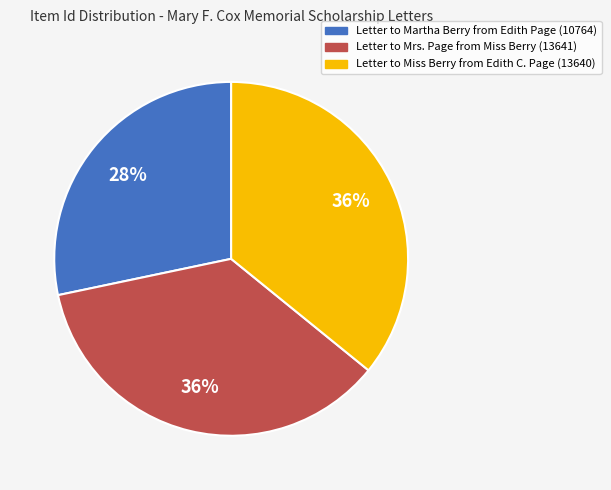

What is the smallest slice in the pie chart?

Letter to Martha Berry from Edith Page